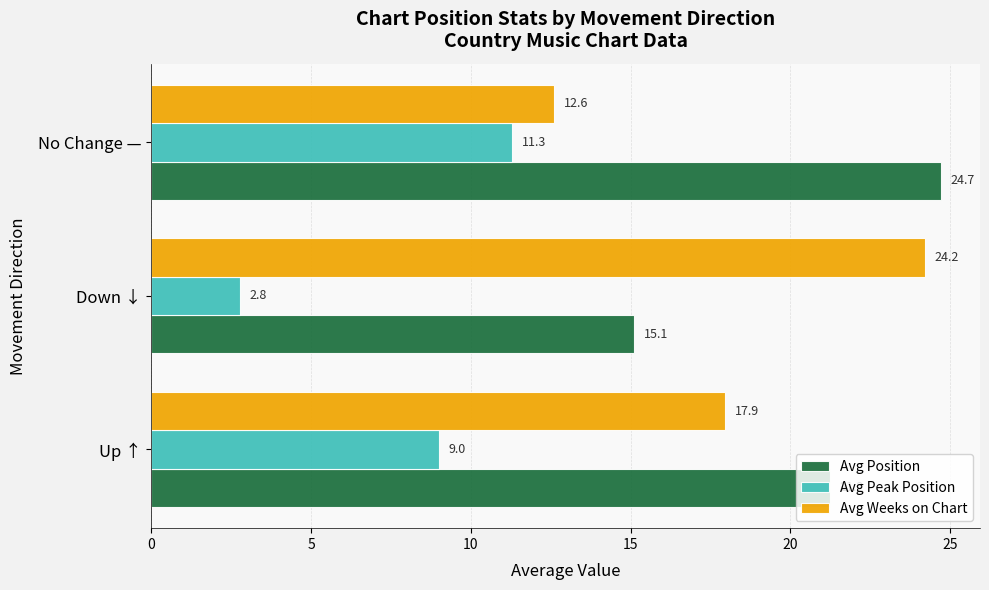

Rank the series by their maximum value, from lowest to highest.

Avg Peak Position, Avg Weeks on Chart, Avg Position